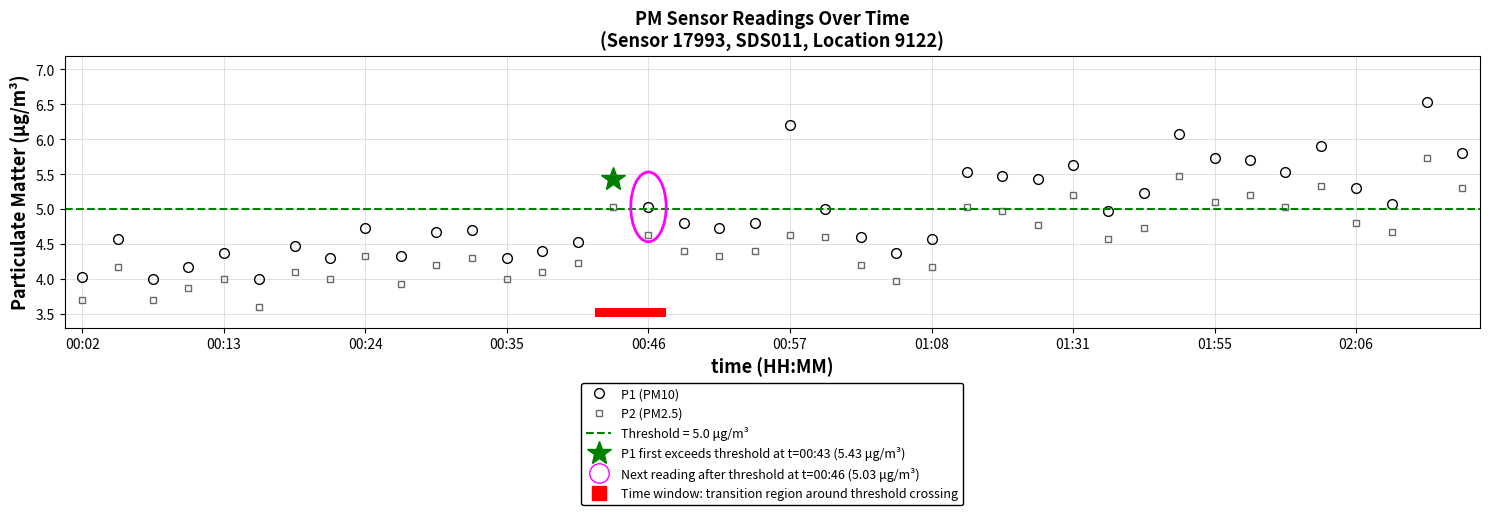

The P2 (PM2.5) series shows 8.1 at 29. True or false?

False